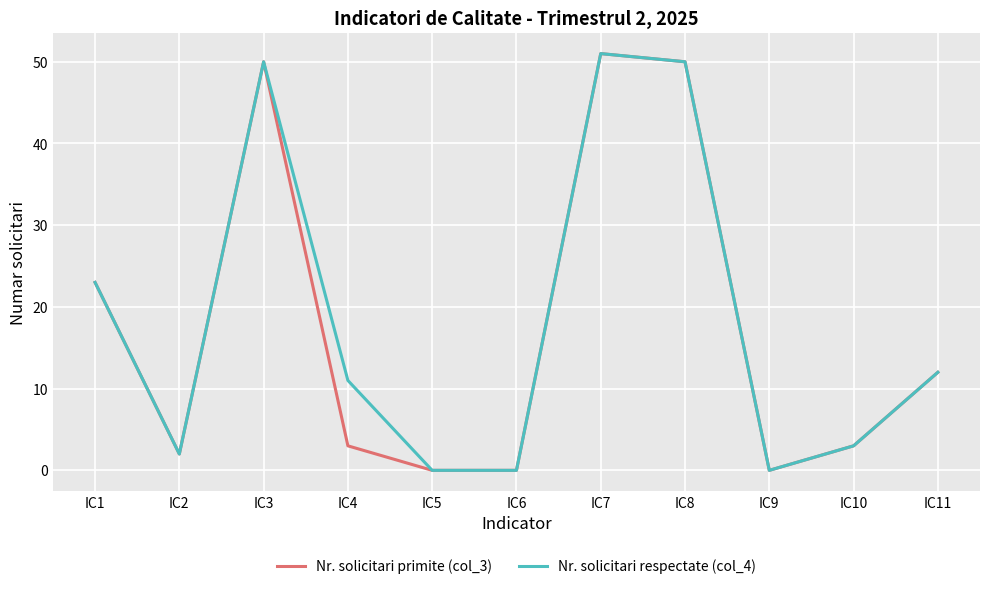

Which label corresponds to the largest value in the chart?

IC7